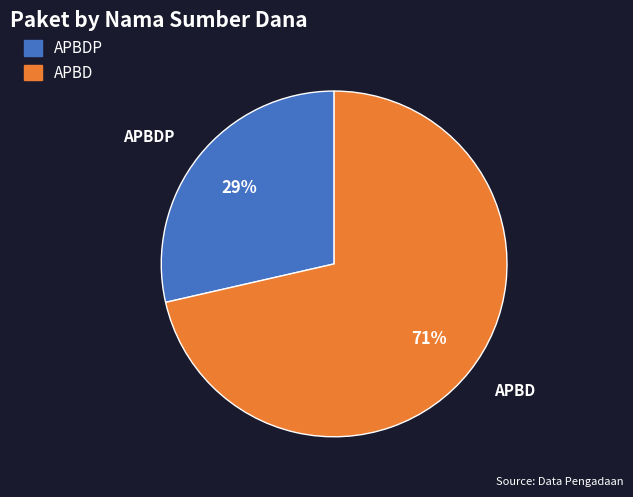

Approximately how many times larger is the value at APBDP compared to APBD?

0.4